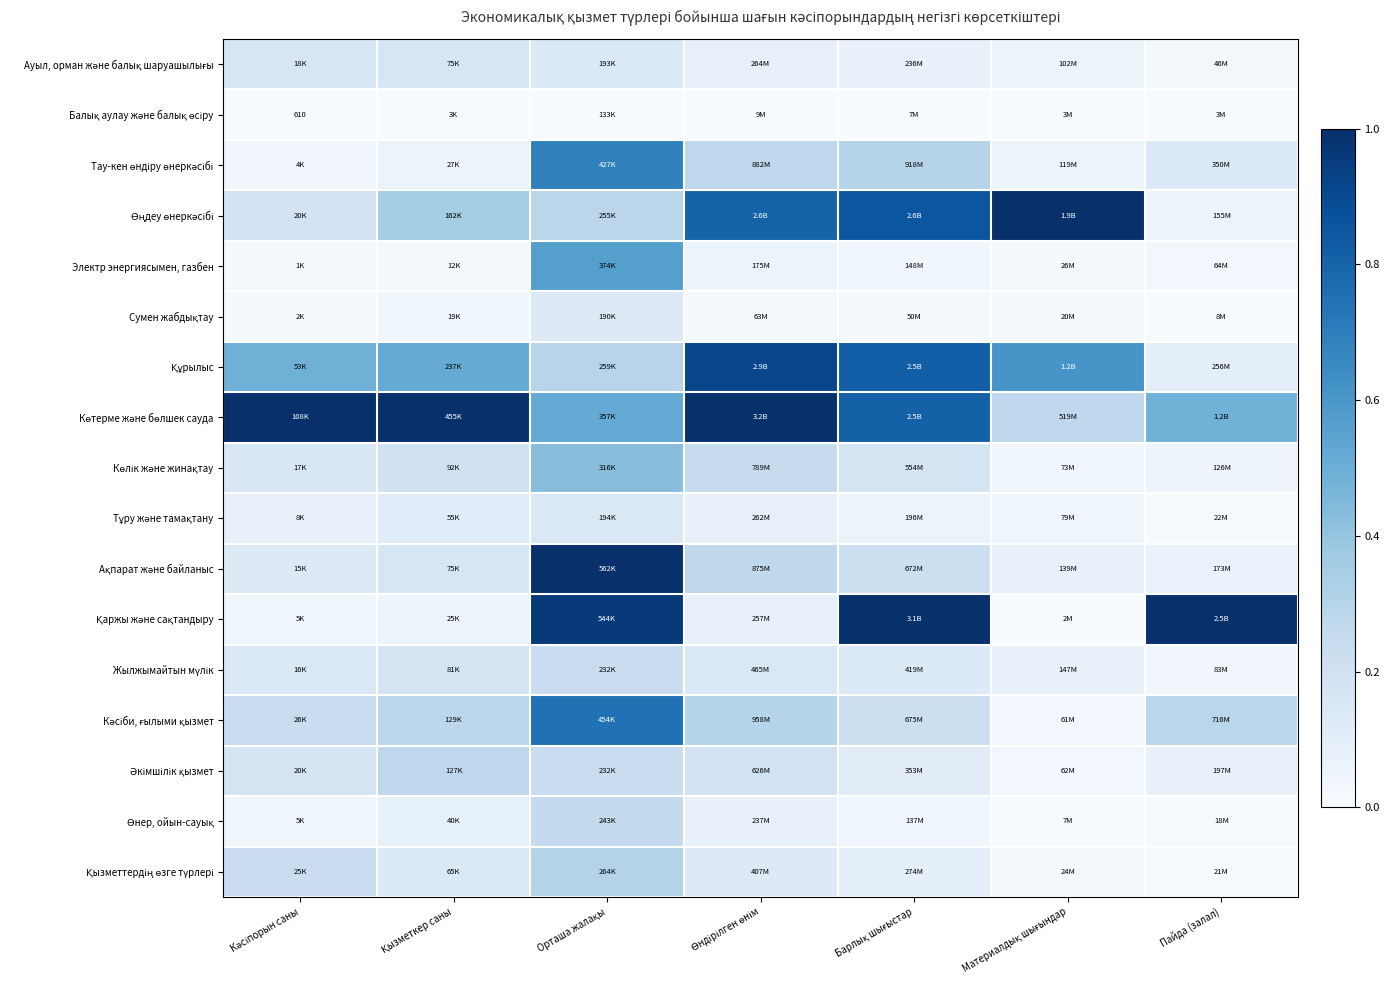

Is the value of Құрылыс at Барлық шығыстар greater than the value of Тұру және тамақтану at Өндірілген өнім?

Yes